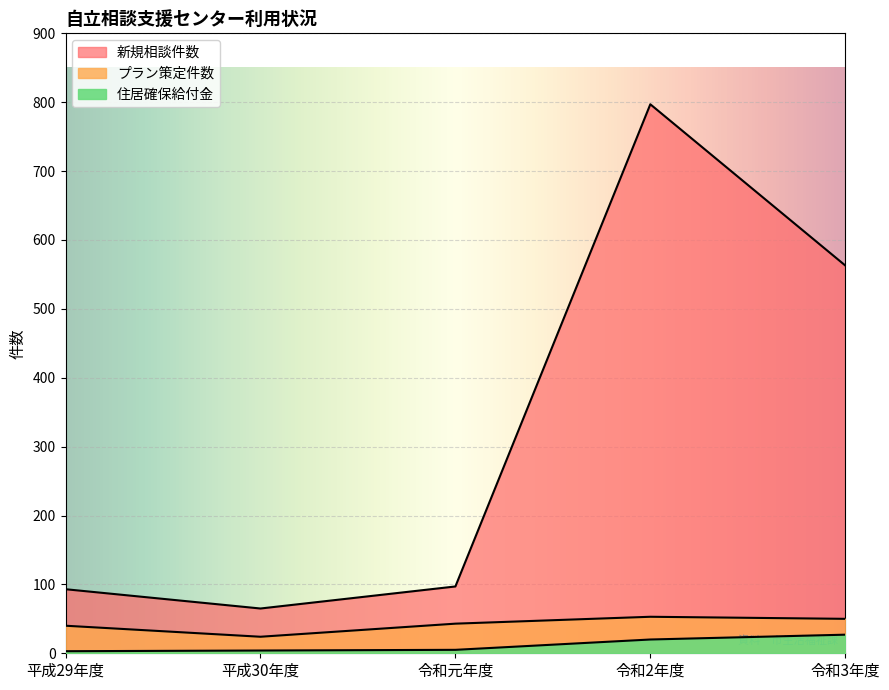

List the labels in order of プラン策定件数 value, smallest first.

平成30年度, 平成29年度, 令和元年度, 令和3年度, 令和2年度